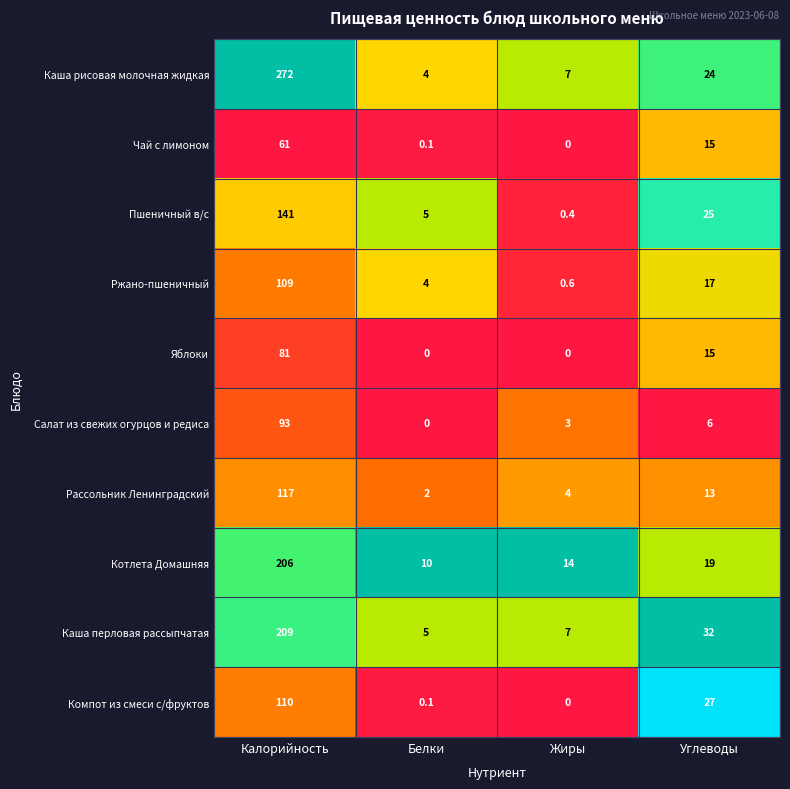

What is the difference between the Каша рисовая молочная жидкая values at Белки and Углеводы?

20.0